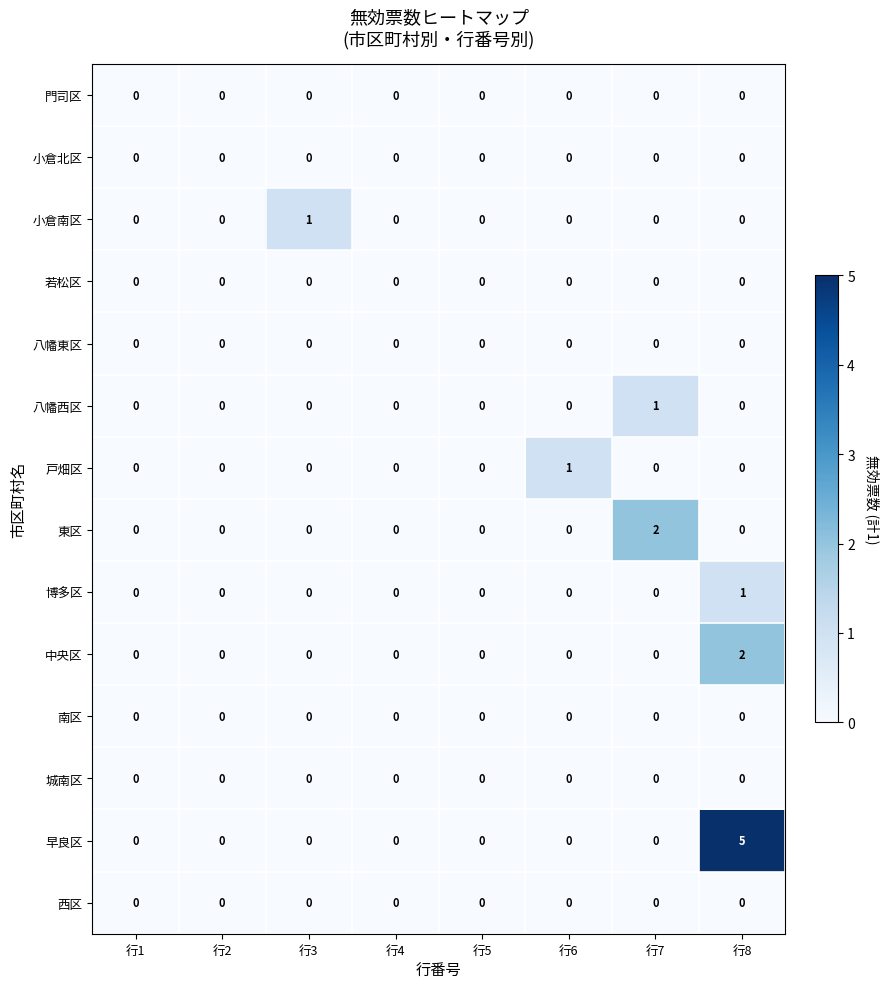

Which series has the largest total across all categories?

早良区